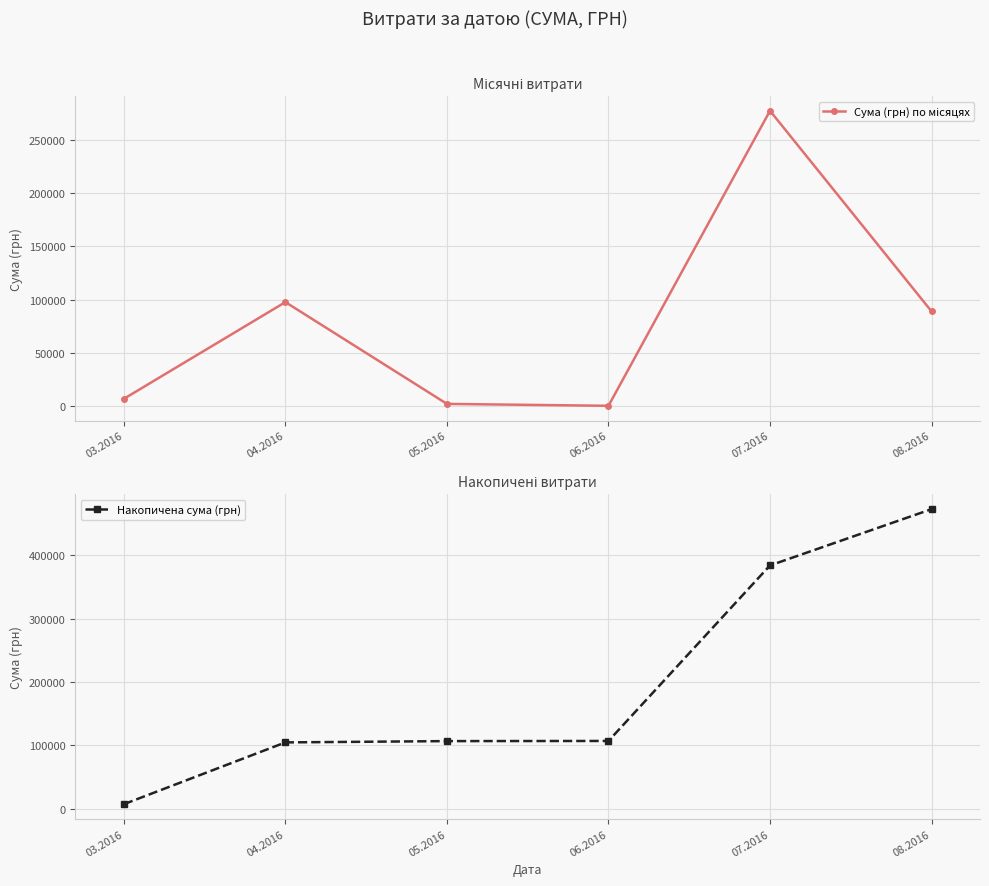

What is the sum of the Накопичена сума (грн) values at 08.2016 and 05.2016?

579711.7